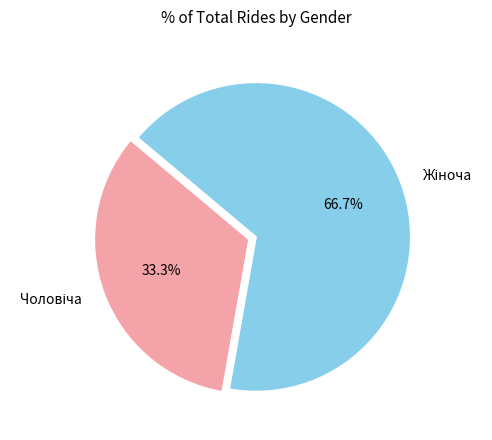

How many segments does this pie chart have?

2